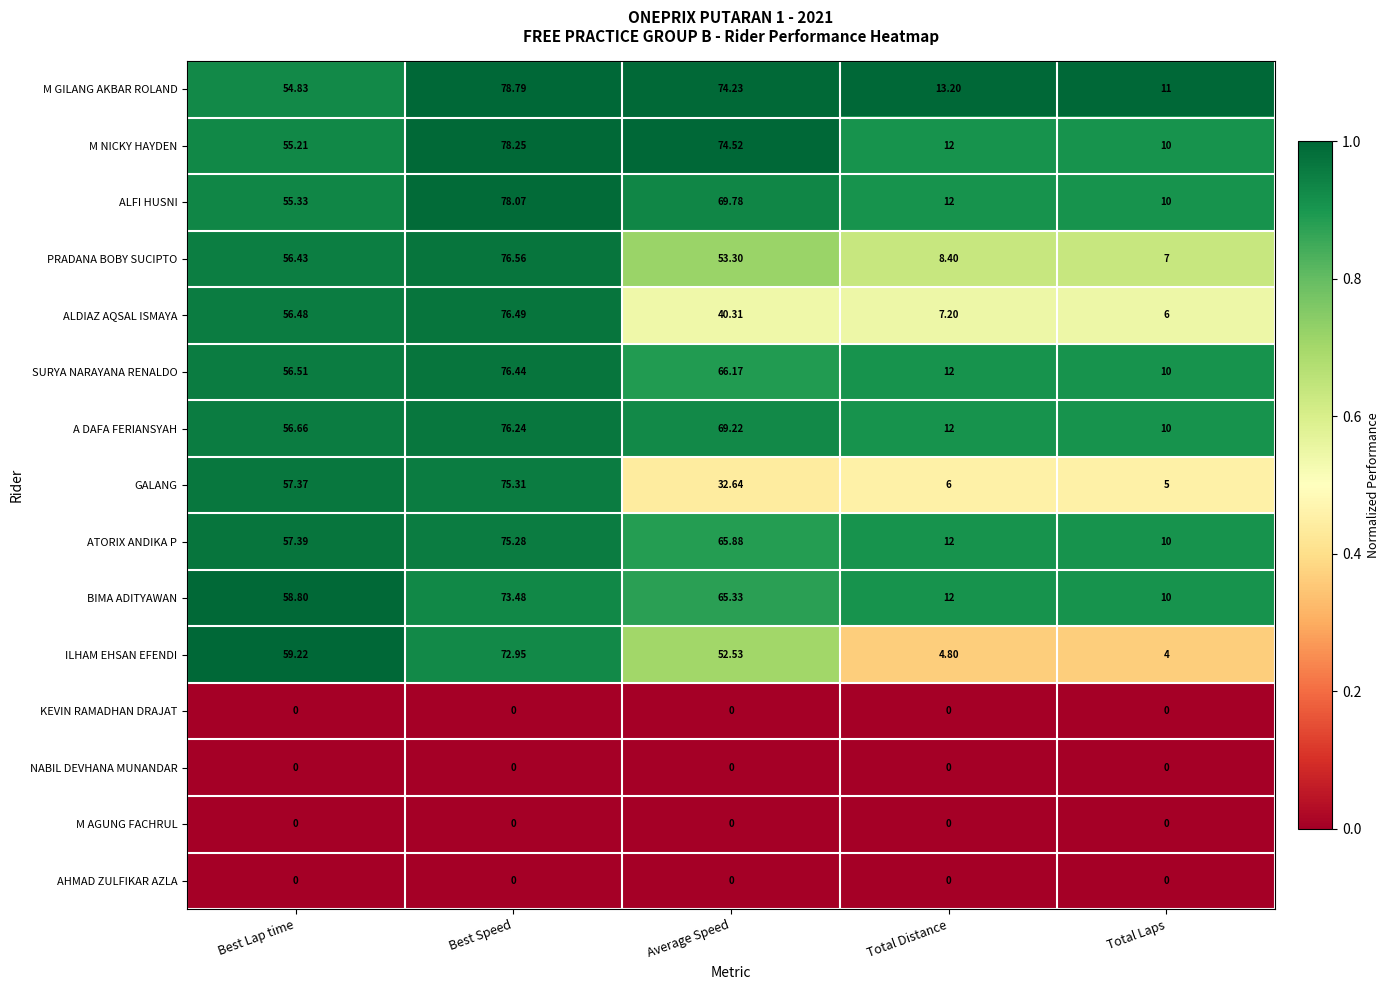

Which series changed the most between Best Lap time and Average Speed?

GALANG